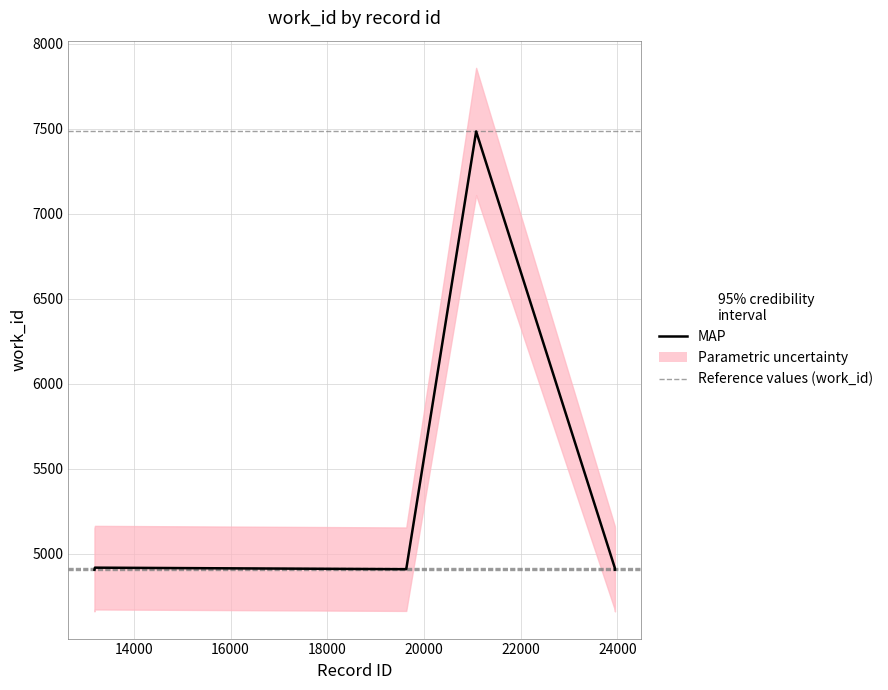

How many points are higher than both their immediate neighbors (excluding endpoints)?

2